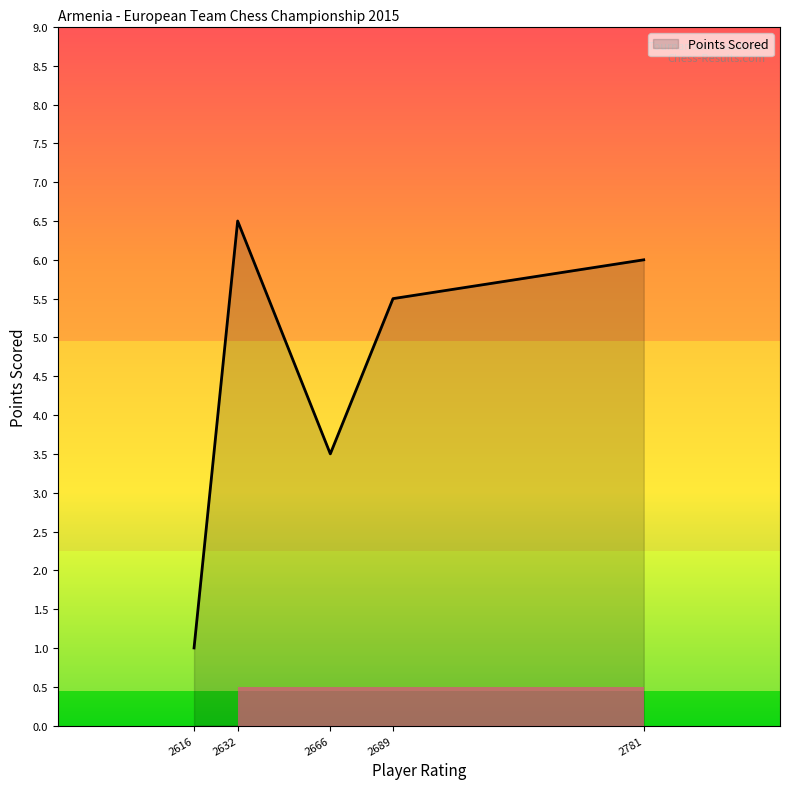

What is the sum of all values?

22.5